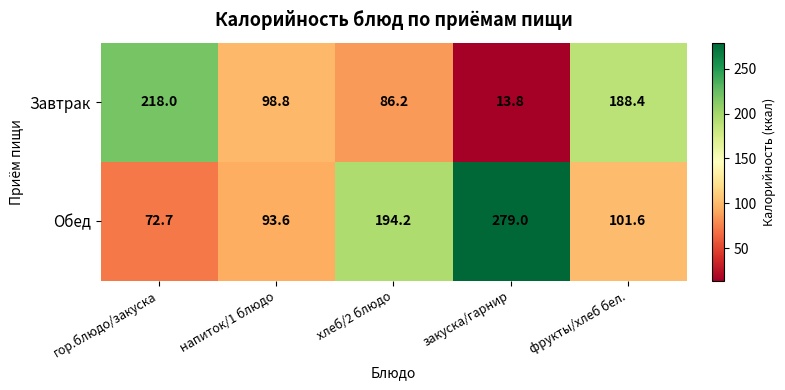

Reading left to right, extract all data points from this chart.

Завтрак: 218.0	98.8	86.2	13.8	188.4
Обед: 72.7	93.6	194.2	279.0	101.6